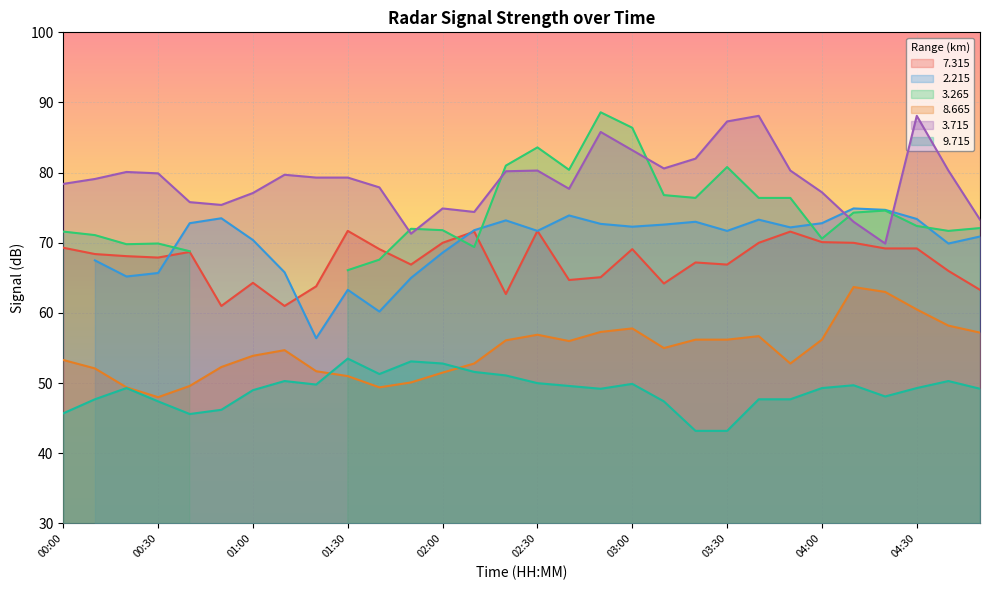

How many data points in   3.715 are above 79?

17